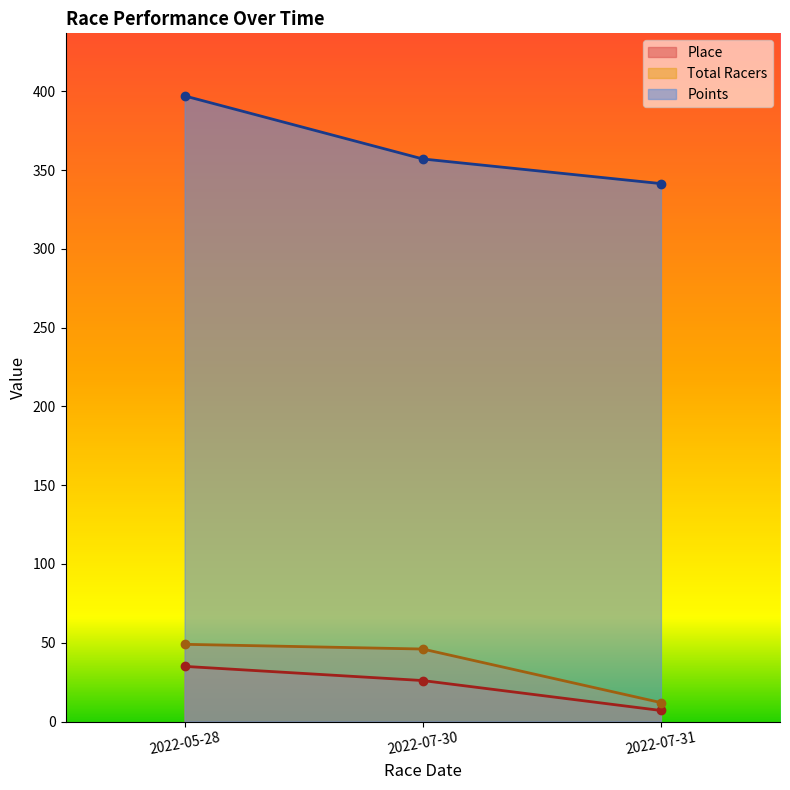

Which series has the largest total across all categories?

Points